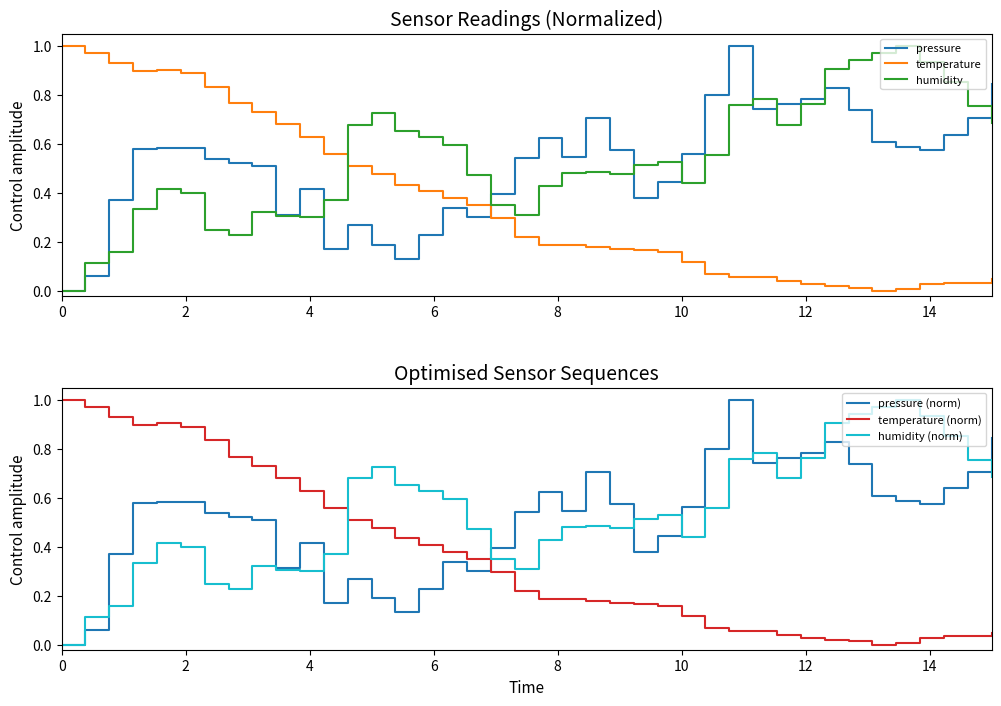

What is the value of the temperature point at the 4th from the left?

0.9